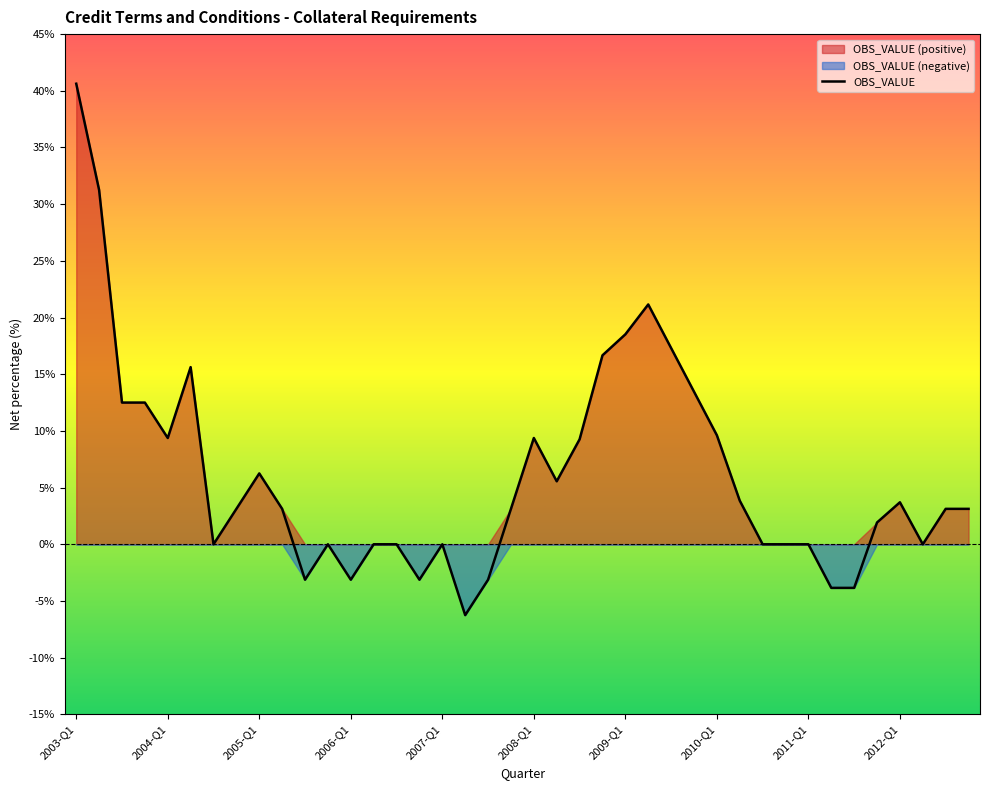

Reading right to left, extract all data points from this chart.

3.1	3.1	0.0	3.7	1.9	-3.8	-3.8	0.0	0.0	0.0	3.8	9.6	13.5	17.3	21.2	18.5	16.7	9.3	5.6	9.4	3.1	-3.1	-6.2	0.0	-3.1	0.0	0.0	-3.1	0.0	-3.1	3.1	6.2	3.1	0.0	15.6	9.4	12.5	12.5	31.2	40.6